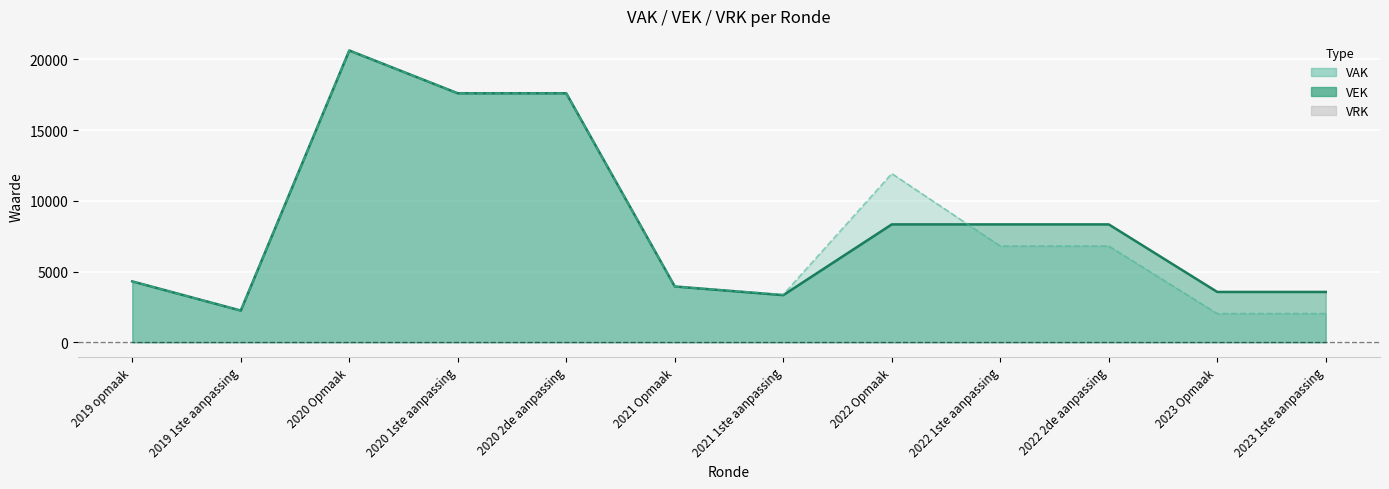

Between 2021 Opmaak and 2021 1ste aanpassing, which series saw the biggest shift?

VEK (line)